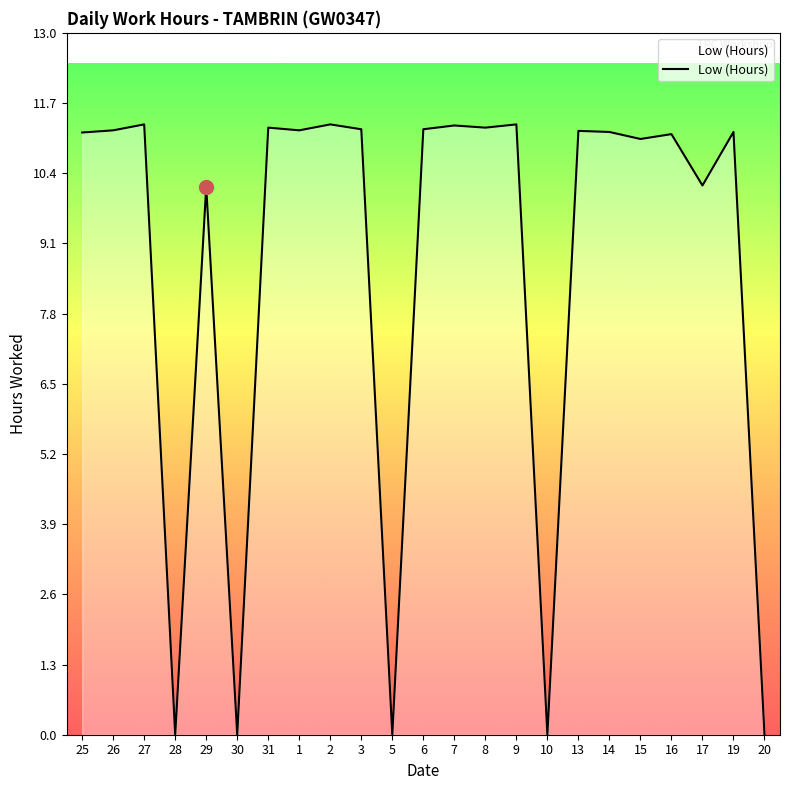

What is the change in value from 1 to 20?

-11.2